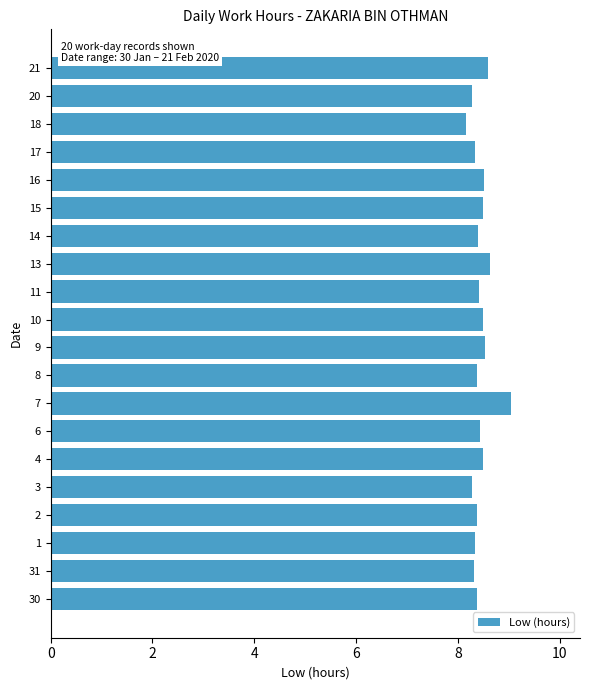

What is the sum of all values?

168.8